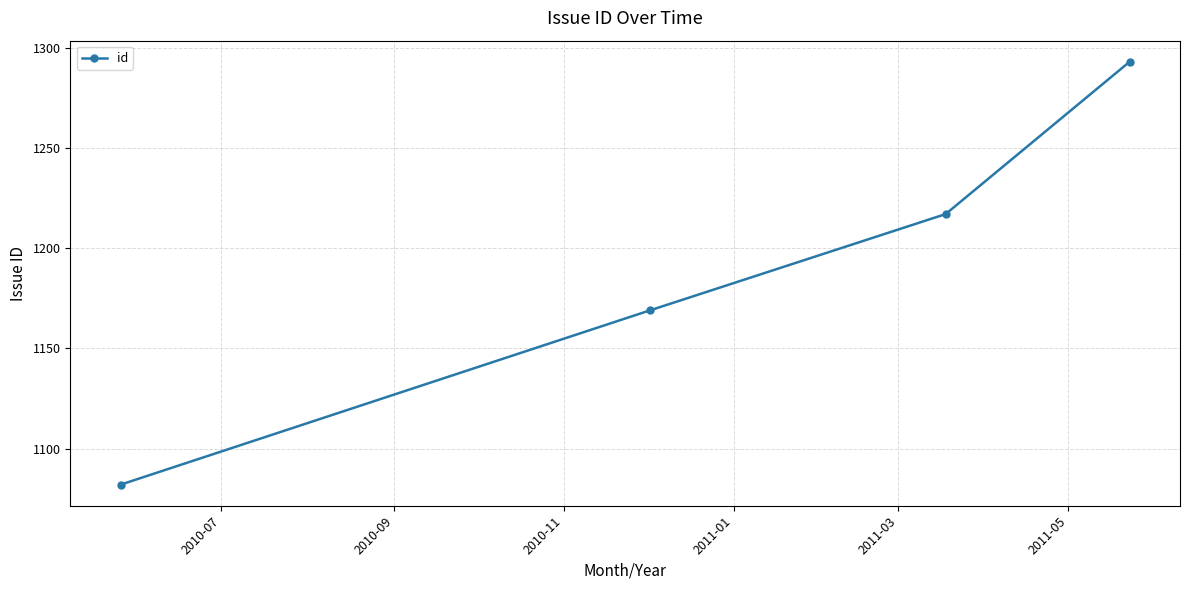

Count the values in the range 1169 to 1293.

3